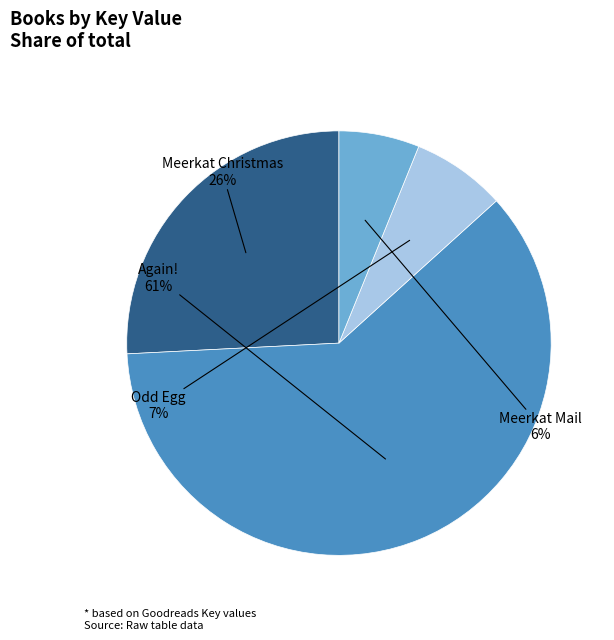

To the nearest percent, what portion does Again! represent?

61%